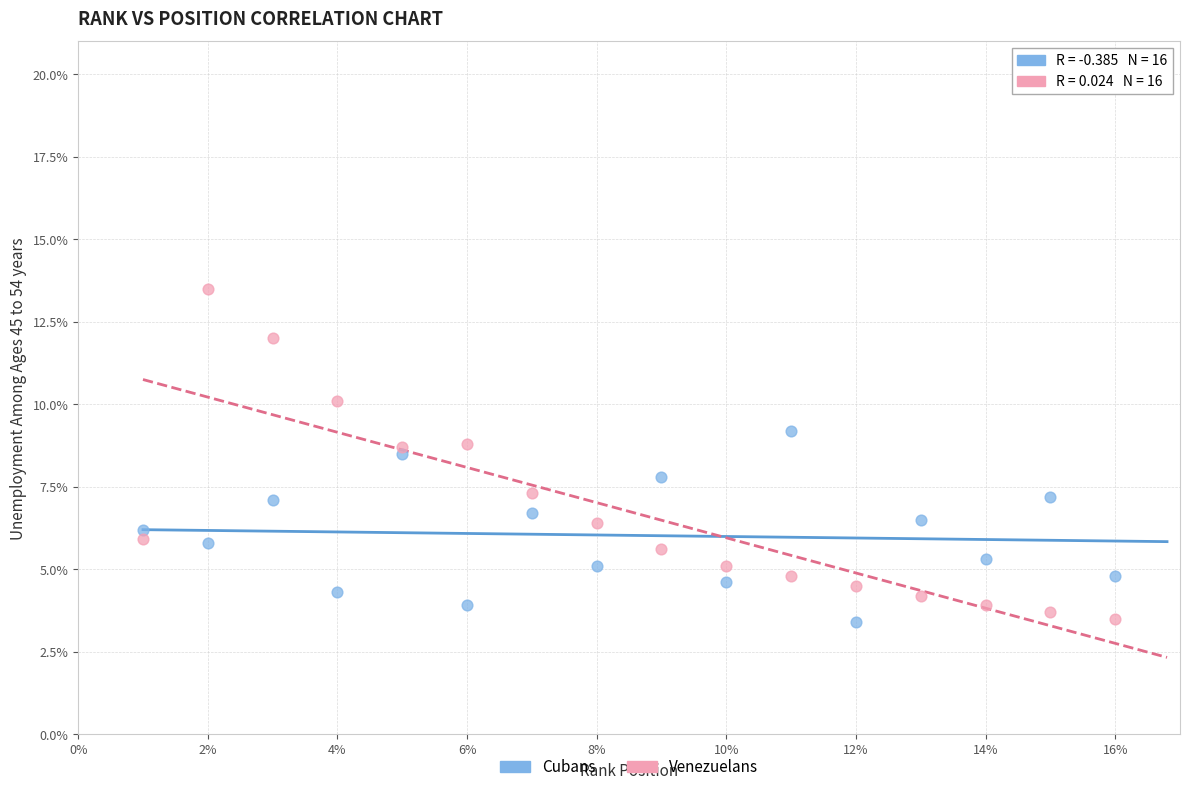

Which series contains the highest Y value?

Venezuelans